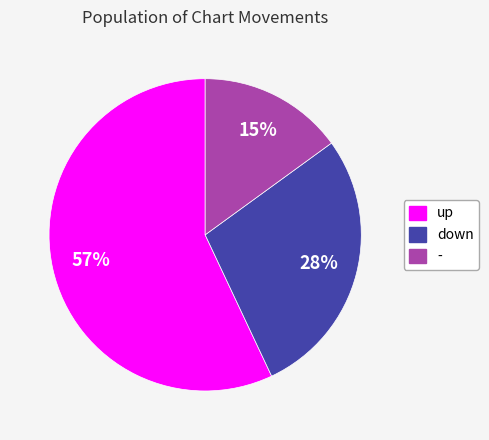

Rank the categories by value from highest to lowest.

up, down, -